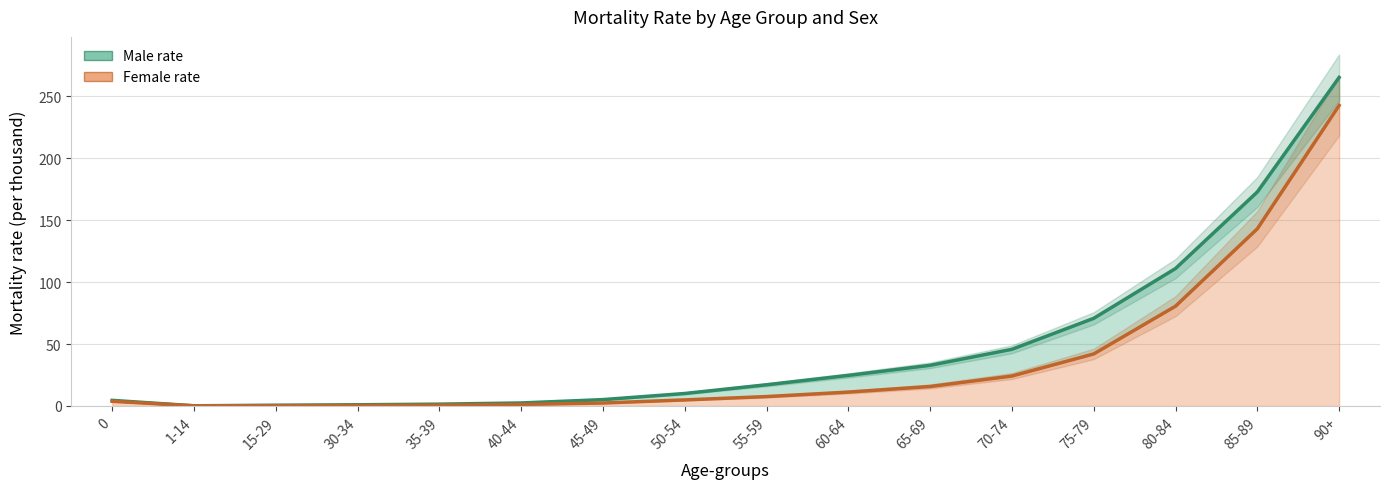

What is the sum of the female rate values at 45-49 and 50-54?

7.3